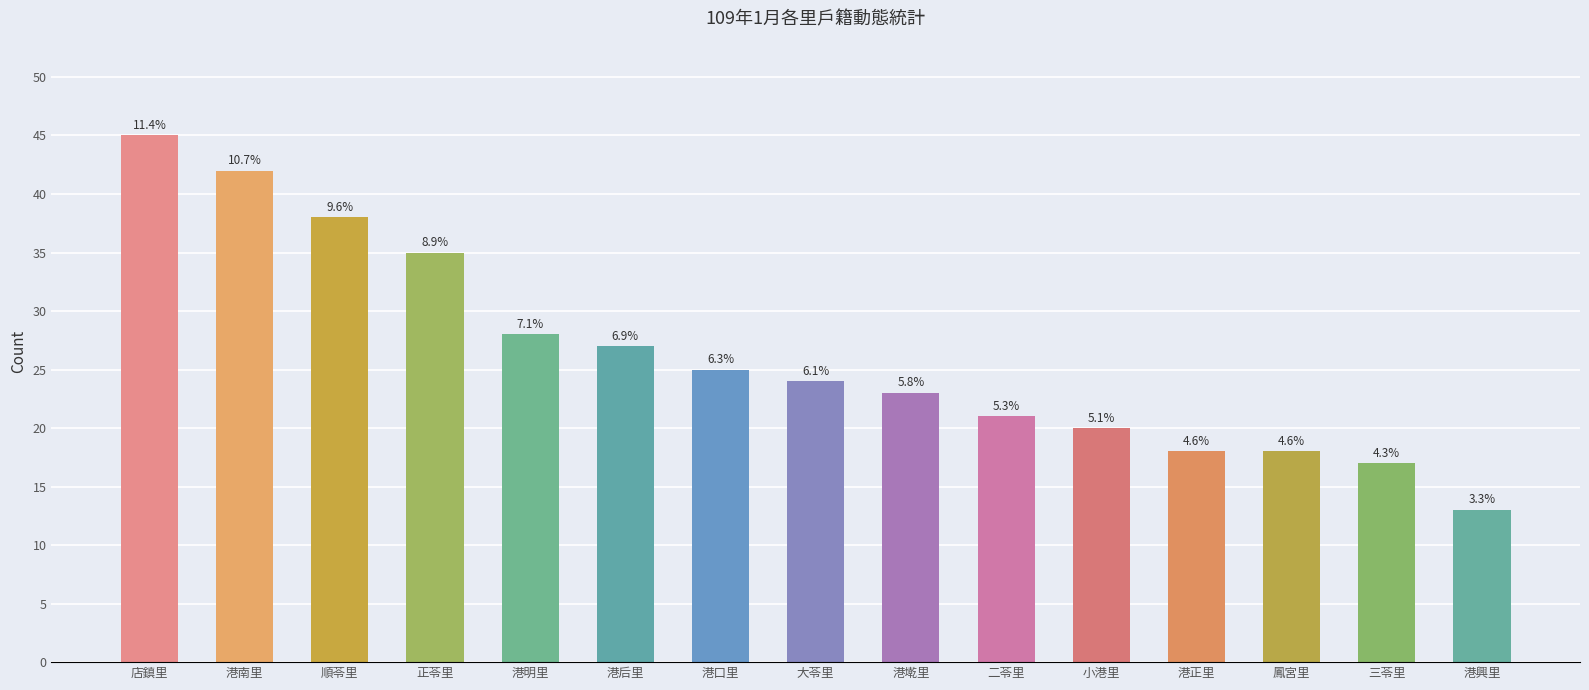

Reading right to left, list all the values displayed in this chart.

13	17	18	18	20	21	23	24	25	27	28	35	38	42	45